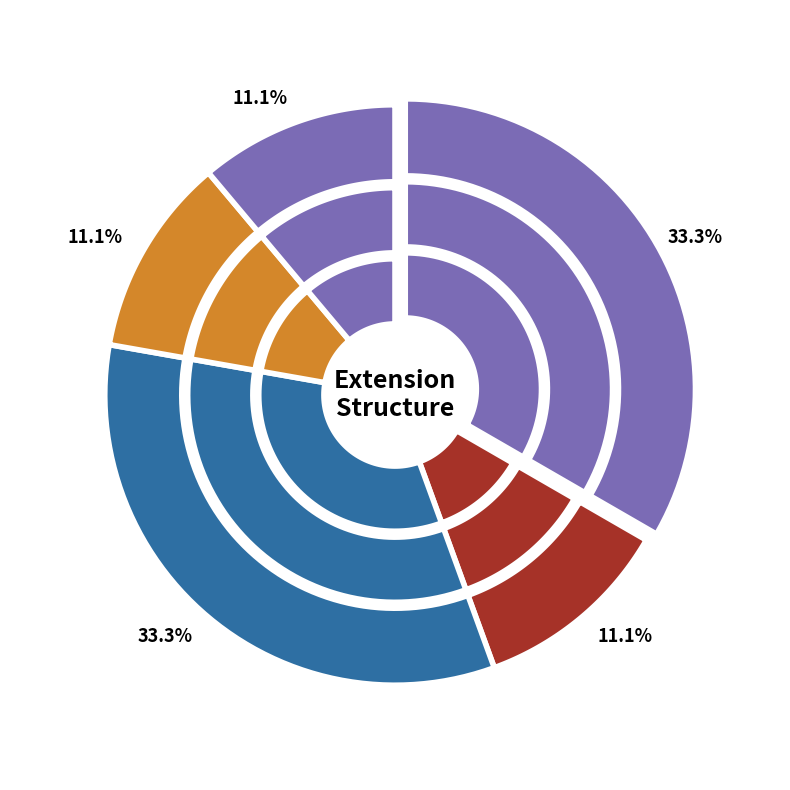

How many slices are in this pie chart?

5